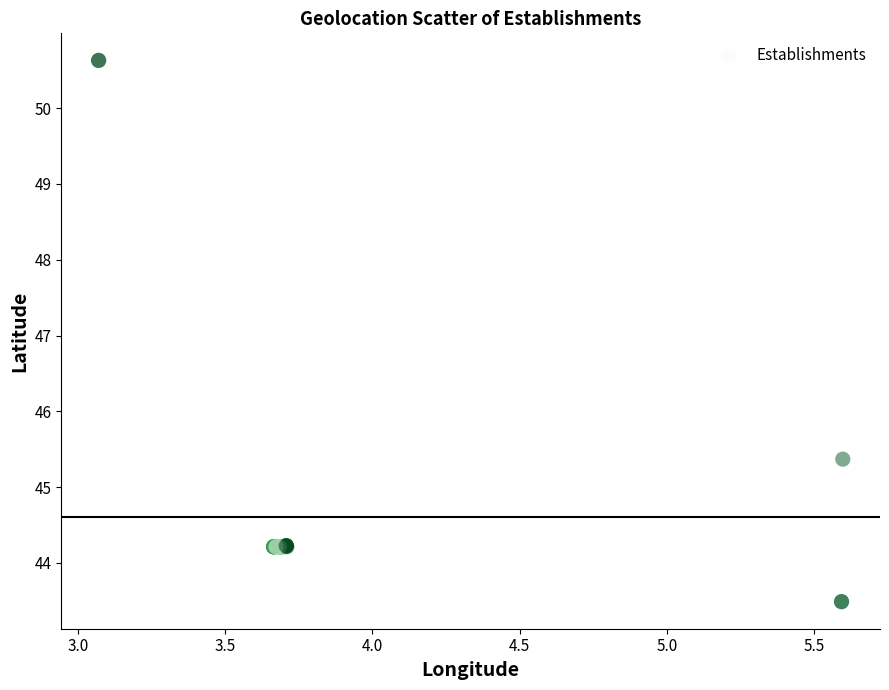

What Y value in the scatter plot is closest to 47?

45.4